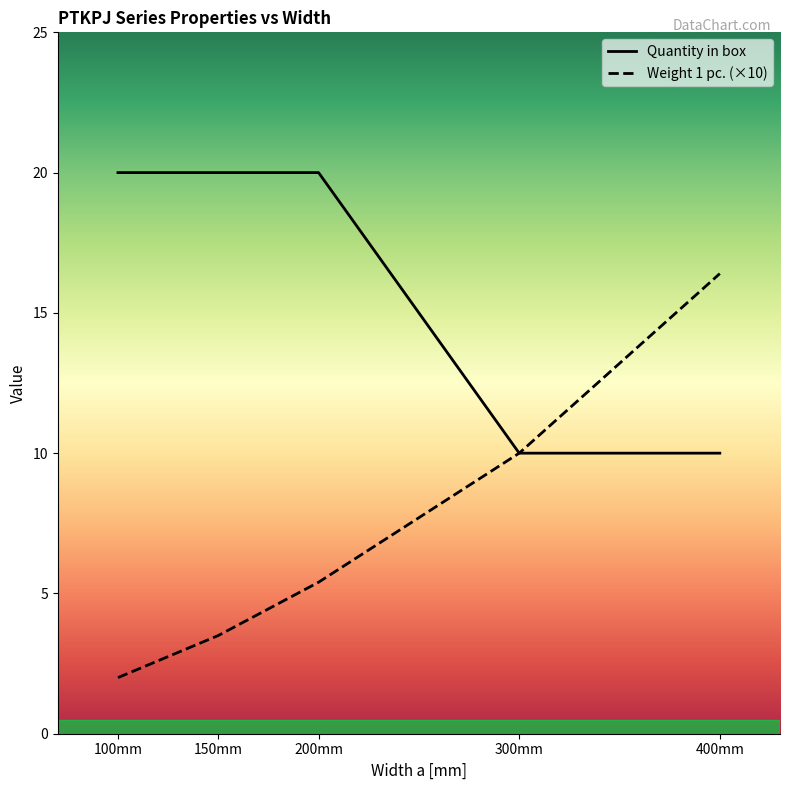

Rank the series at 100mm from lowest to highest value.

Weight 1 pc. (×10), Quantity in box